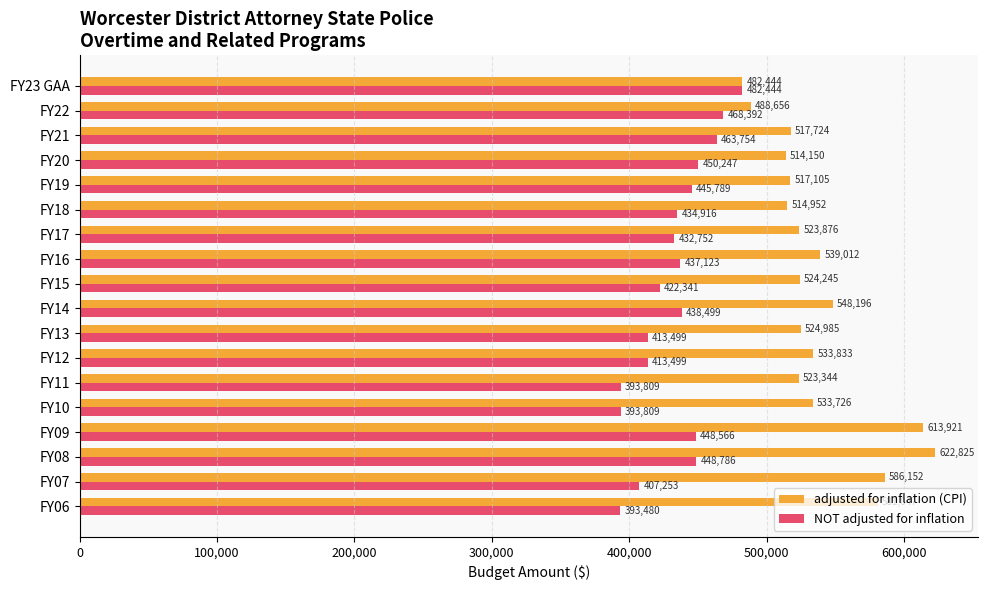

Where is adjusted for inflation (CPI) nearest to the value 552634?

9